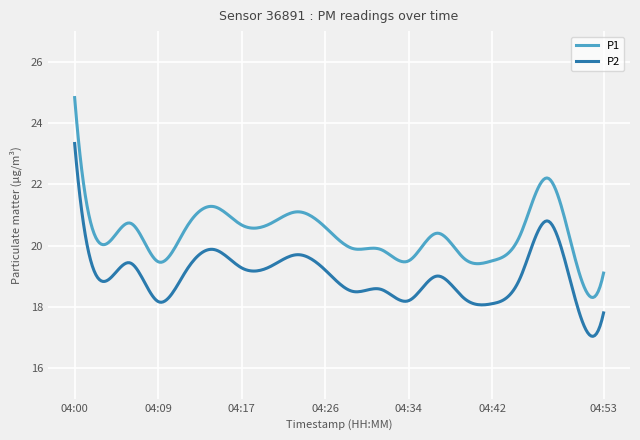

How many lines are shown in the chart?

2